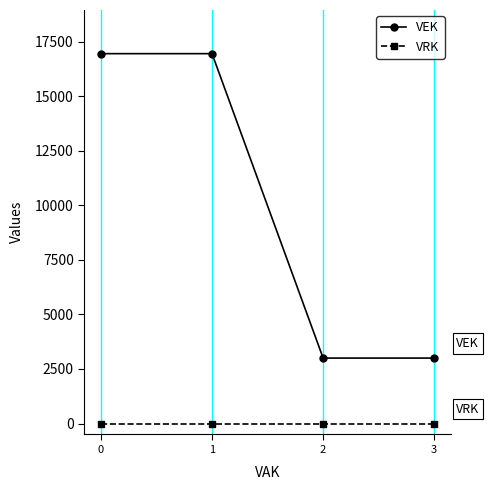

Reading right to left, extract all data points from this chart.

VEK: 3=3000	2=3000	1=16946	0=16946
VRK: 3=0	2=0	1=0	0=0